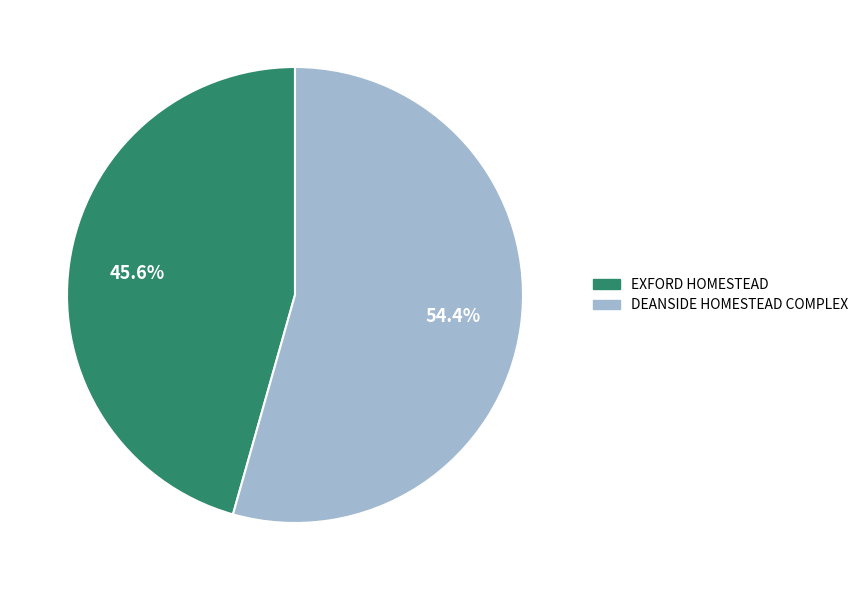

To the nearest percent, what is the average slice percentage?

50%